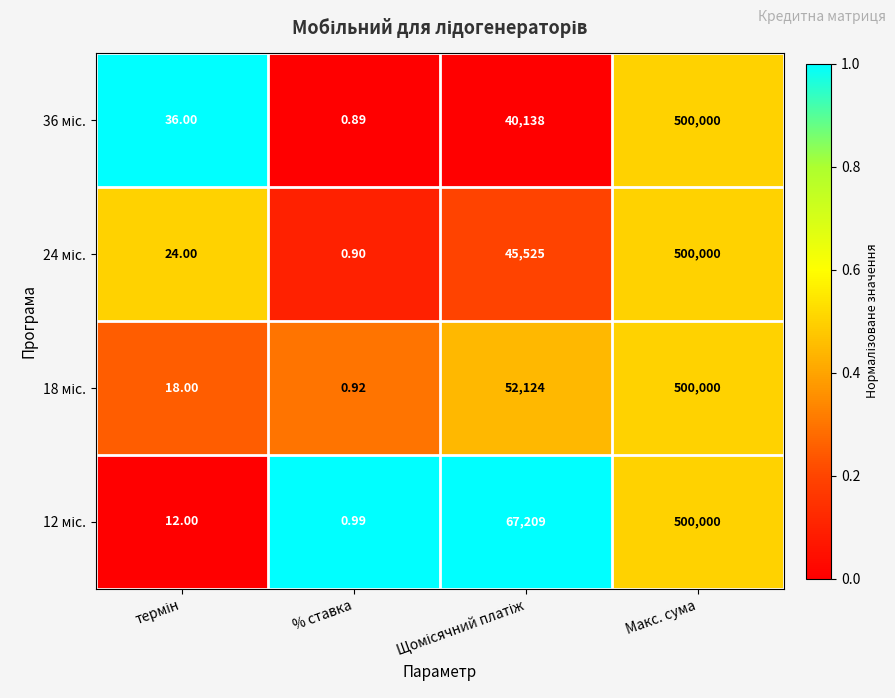

At which category is the sum across all series the highest?

Макс. сума